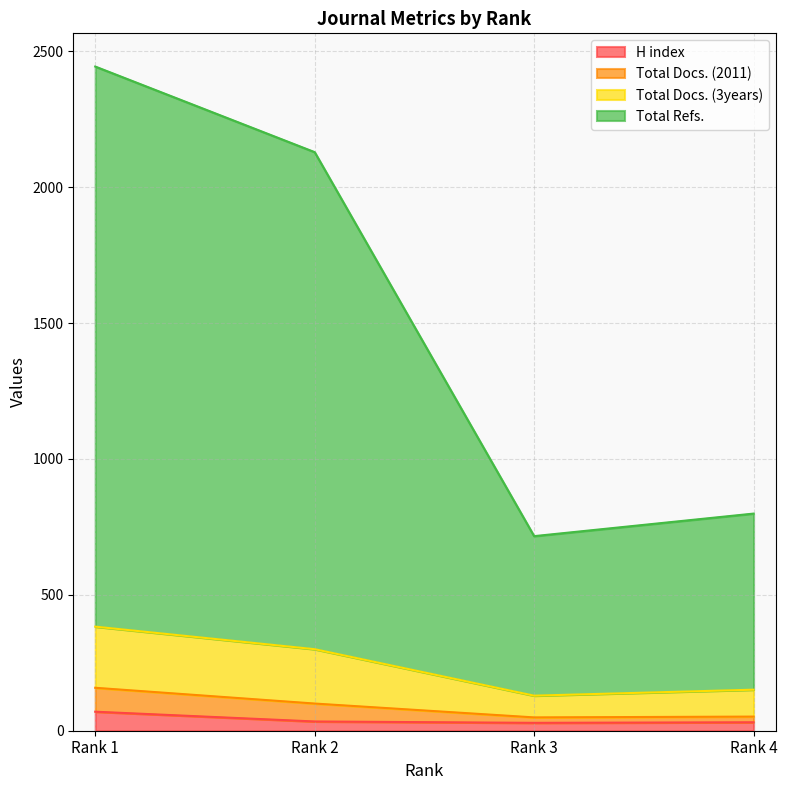

What is the highest value of the H index series?

70